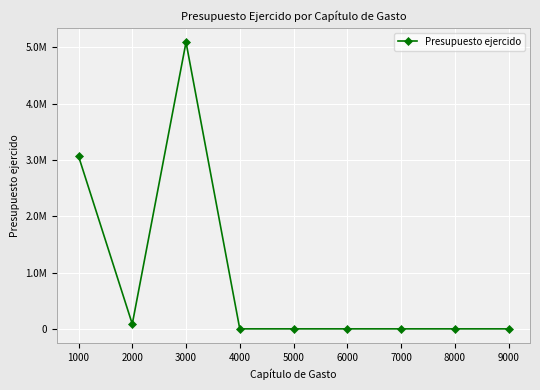

Does the chart have visible grid lines?

Yes